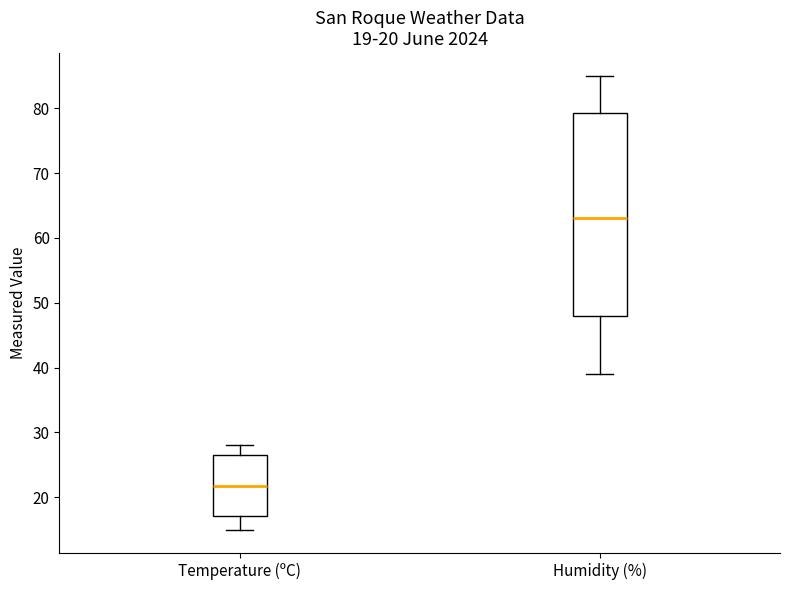

Which box is the tallest, from its lower edge to its upper edge?

Humidity (%)